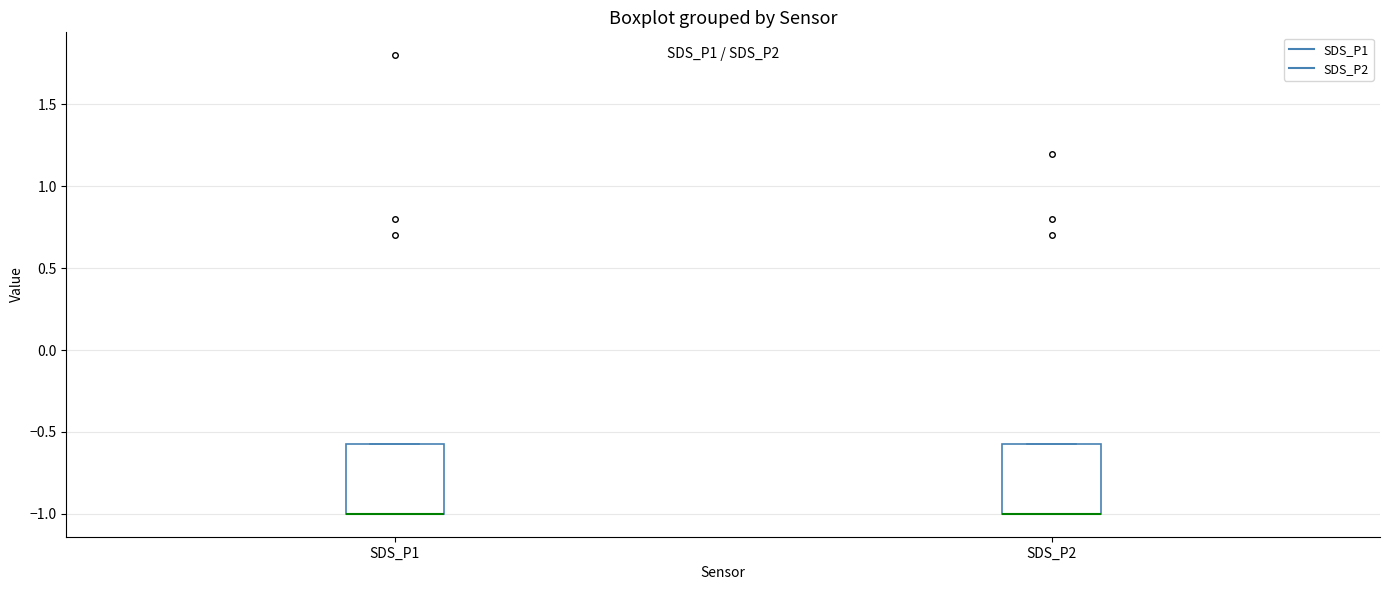

Reading left to right, read every box against the y-axis: the position of its median line, the range the box covers, and the ends of its whiskers. The values are not printed on the chart, so give them approximately, as read against the axis.

SDS_P1: median -1.00 (drawn on the box's lower edge), box -1.00 to -0.55, whiskers -1.00 to -0.55
SDS_P2: median -1.00 (drawn on the box's lower edge), box -1.00 to -0.55, whiskers -1.00 to -0.55